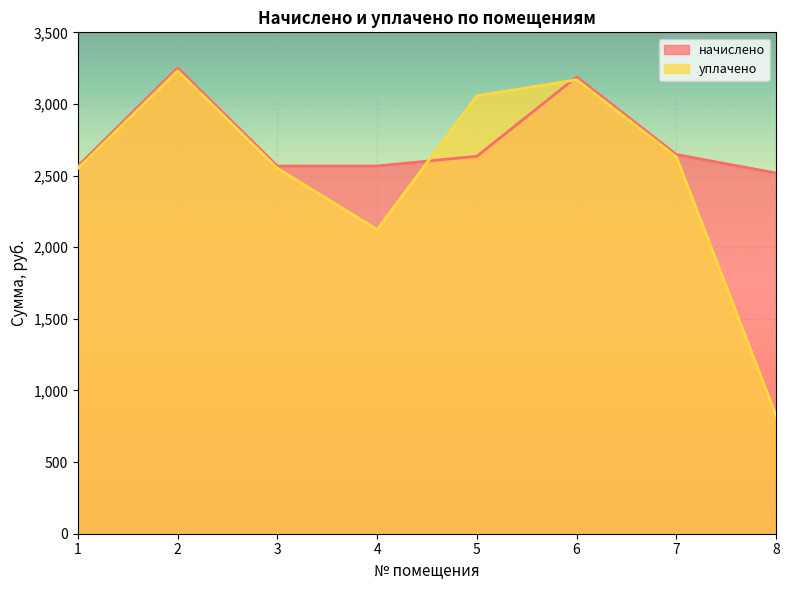

Rank the series at 4 from lowest to highest value.

уплачено, начислено